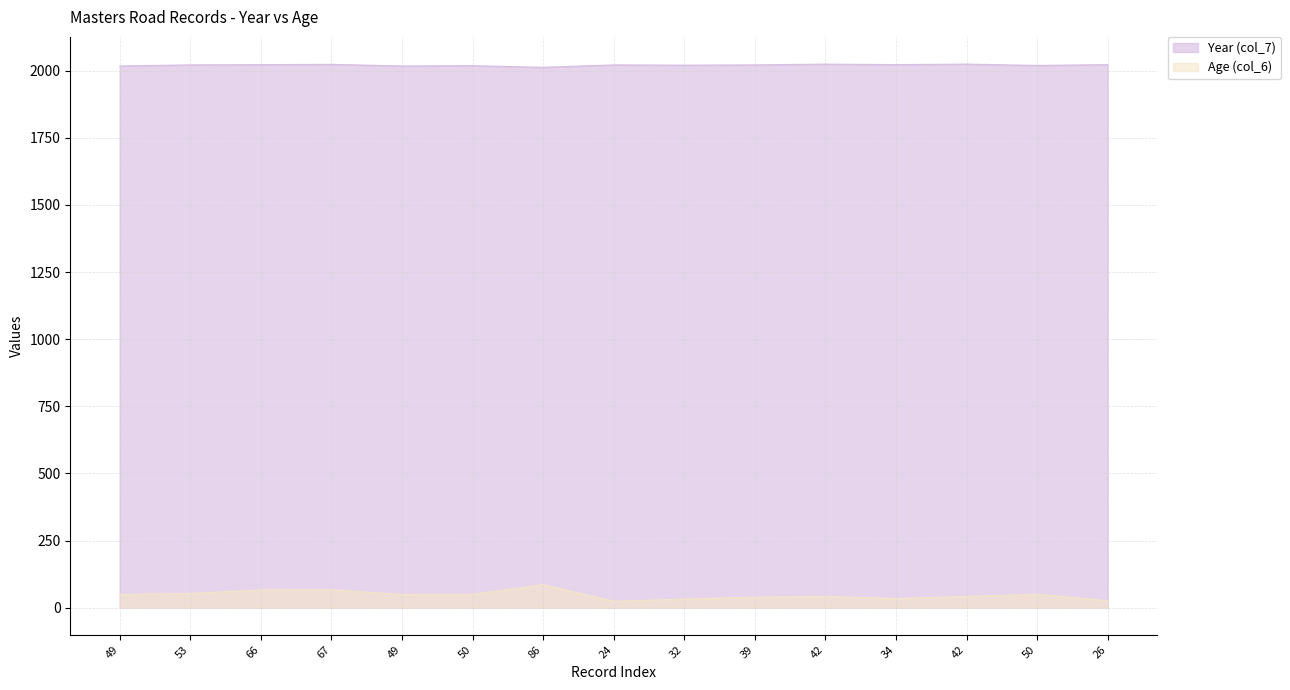

What is the label of the 6th point from the right?

39